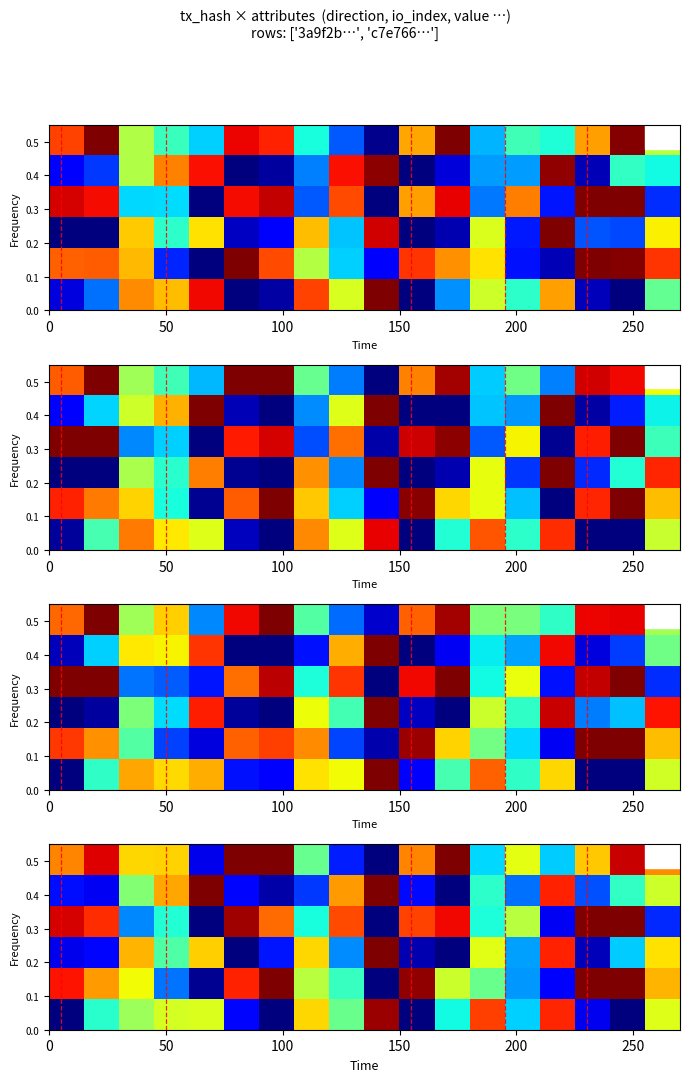

How many categories are shown in the chart?

18